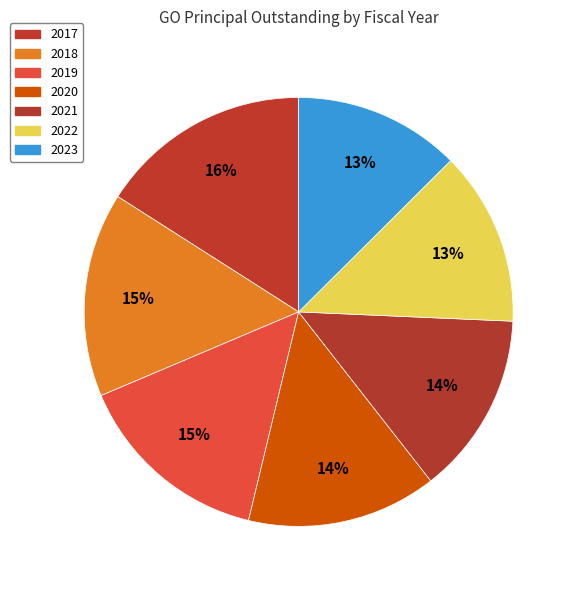

To the nearest percent, what is the combined percentage of 2022 and 2017?

29%